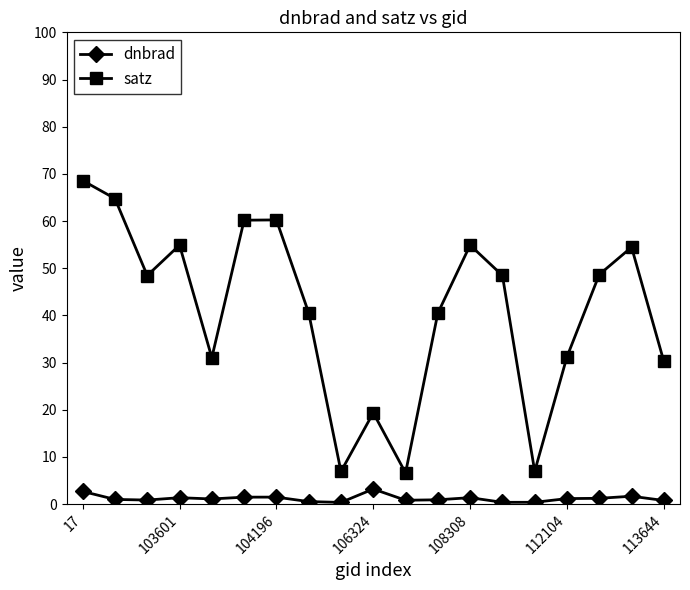

List the series in order of their peak value, lowest first.

dnbrad, satz